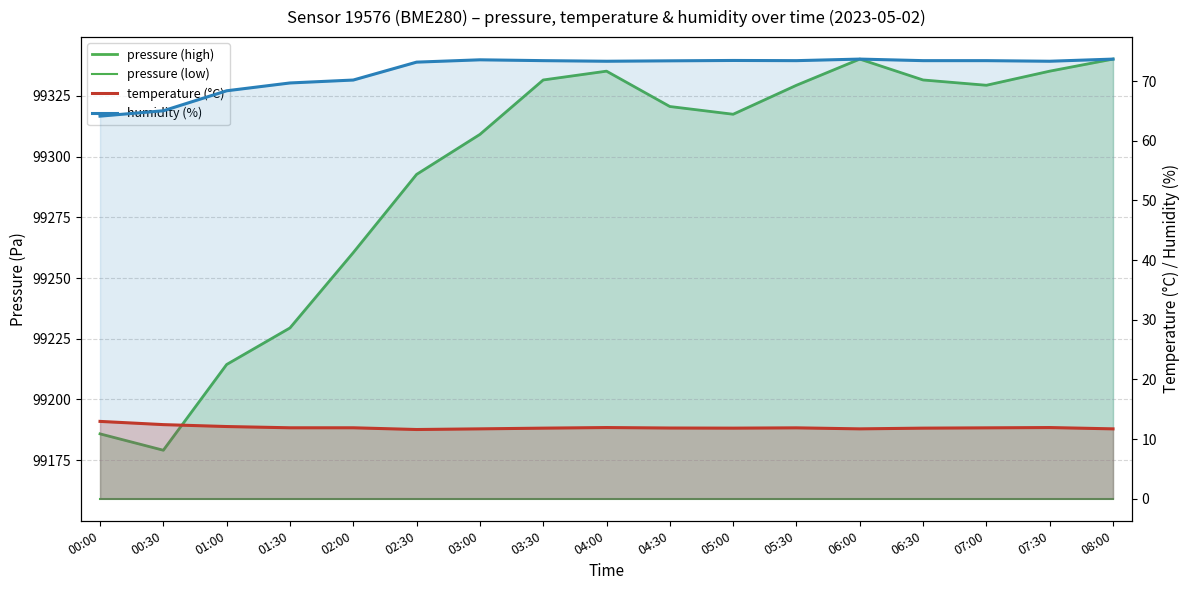

What is the sum of the temperature (°C) values at 07:00 and 00:30?

24.3